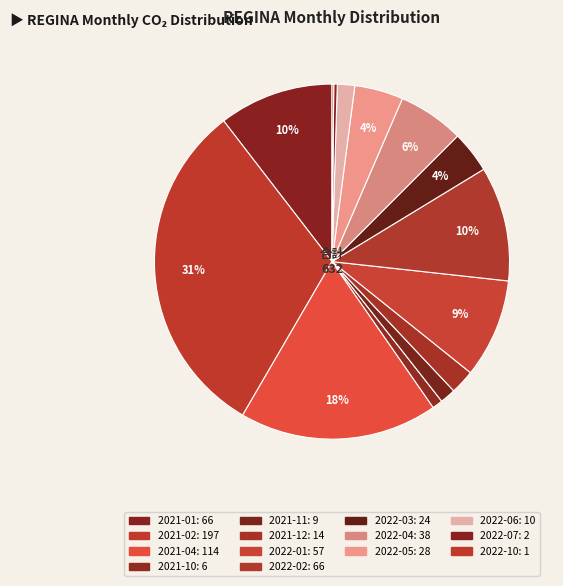

Does any single category account for the majority?

No